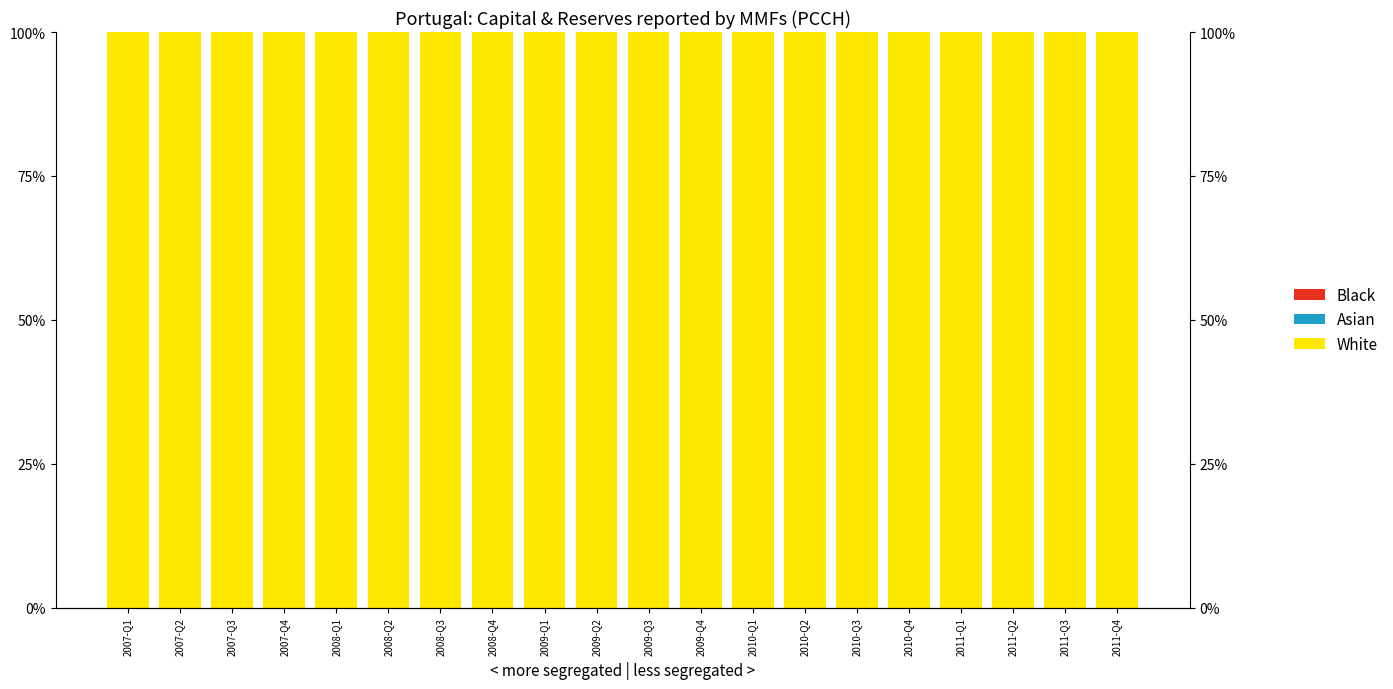

Reading left to right, extract all data points from this chart.

White: 2007-Q1=1	2007-Q2=1	2007-Q3=1	2007-Q4=1	2008-Q1=1	2008-Q2=1	2008-Q3=1	2008-Q4=1	2009-Q1=1	2009-Q2=1	2009-Q3=1	2009-Q4=1	2010-Q1=1	2010-Q2=1	2010-Q3=1	2010-Q4=1	2011-Q1=1	2011-Q2=1	2011-Q3=1	2011-Q4=1
Asian: 2007-Q1=0	2007-Q2=0	2007-Q3=0	2007-Q4=0	2008-Q1=0	2008-Q2=0	2008-Q3=0	2008-Q4=0	2009-Q1=0	2009-Q2=0	2009-Q3=0	2009-Q4=0	2010-Q1=0	2010-Q2=0	2010-Q3=0	2010-Q4=0	2011-Q1=0	2011-Q2=0	2011-Q3=0	2011-Q4=0
Black: 2007-Q1=0	2007-Q2=0	2007-Q3=0	2007-Q4=0	2008-Q1=0	2008-Q2=0	2008-Q3=0	2008-Q4=0	2009-Q1=0	2009-Q2=0	2009-Q3=0	2009-Q4=0	2010-Q1=0	2010-Q2=0	2010-Q3=0	2010-Q4=0	2011-Q1=0	2011-Q2=0	2011-Q3=0	2011-Q4=0